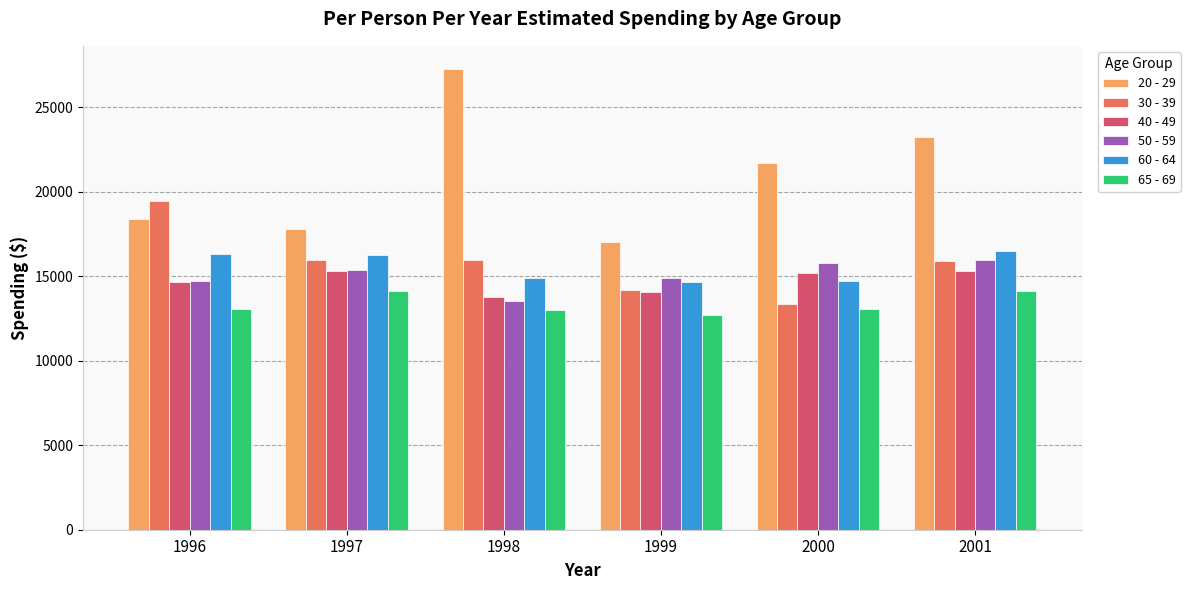

Does the chart contain any negative values?

No